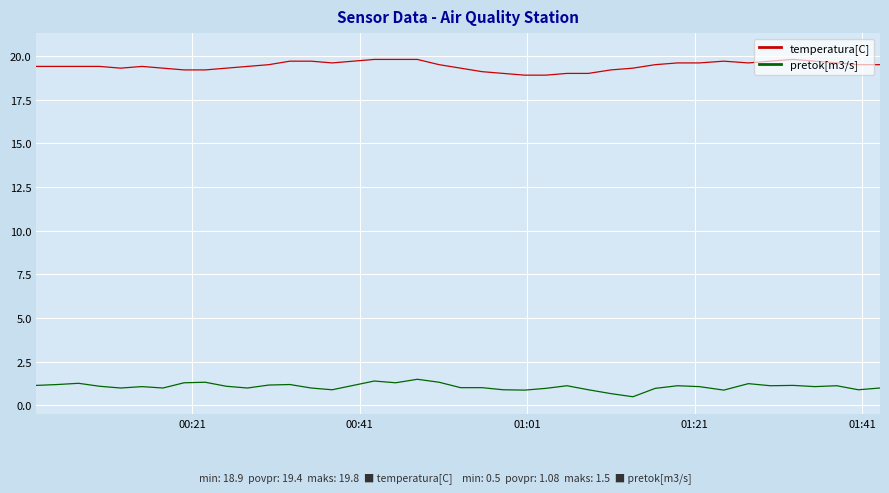

At how many categories does at least one series exceed 11?

40